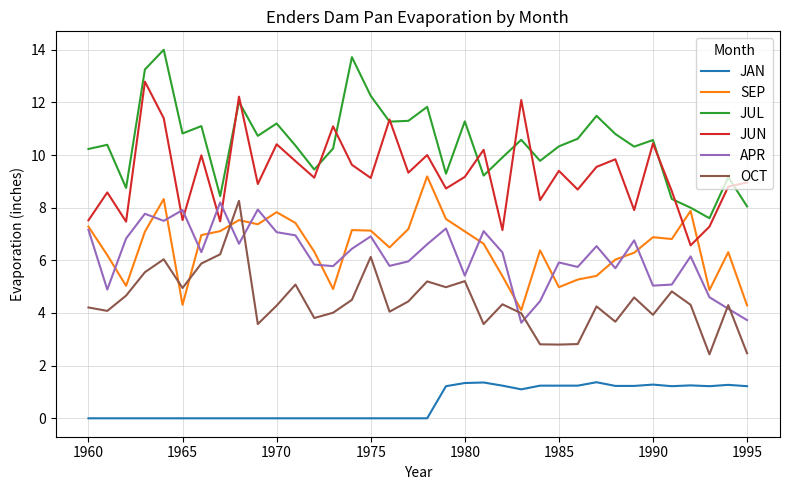

What is the maximum value for SEP?

9.2